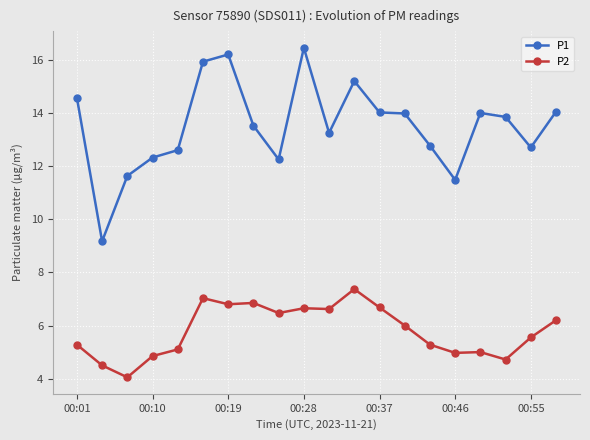

What is the difference between the maximum and minimum values in the P2 series?

3.3